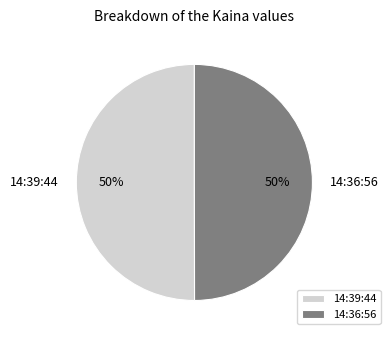

To the nearest percent, what is the combined percentage of 14:39:44 and 14:36:56?

100%